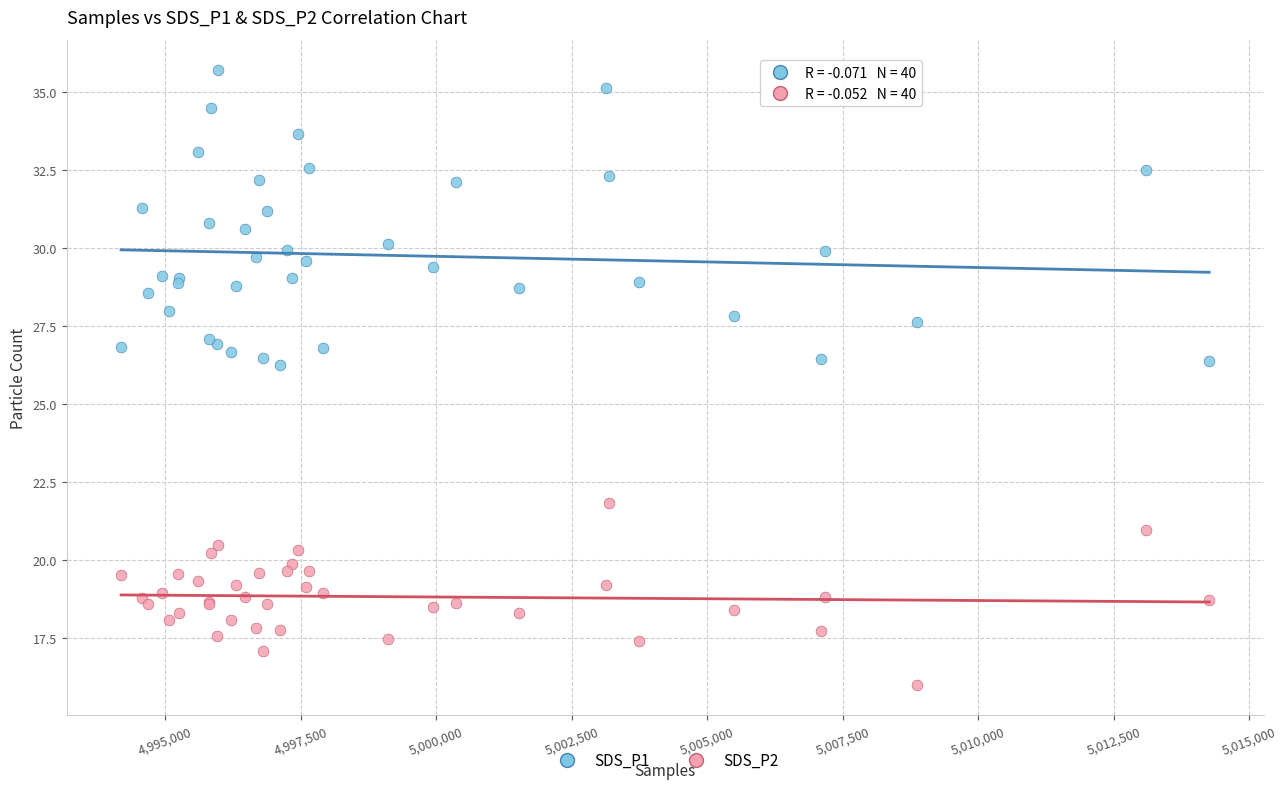

Which series has the largest Y range (max minus min)?

SDS_P1